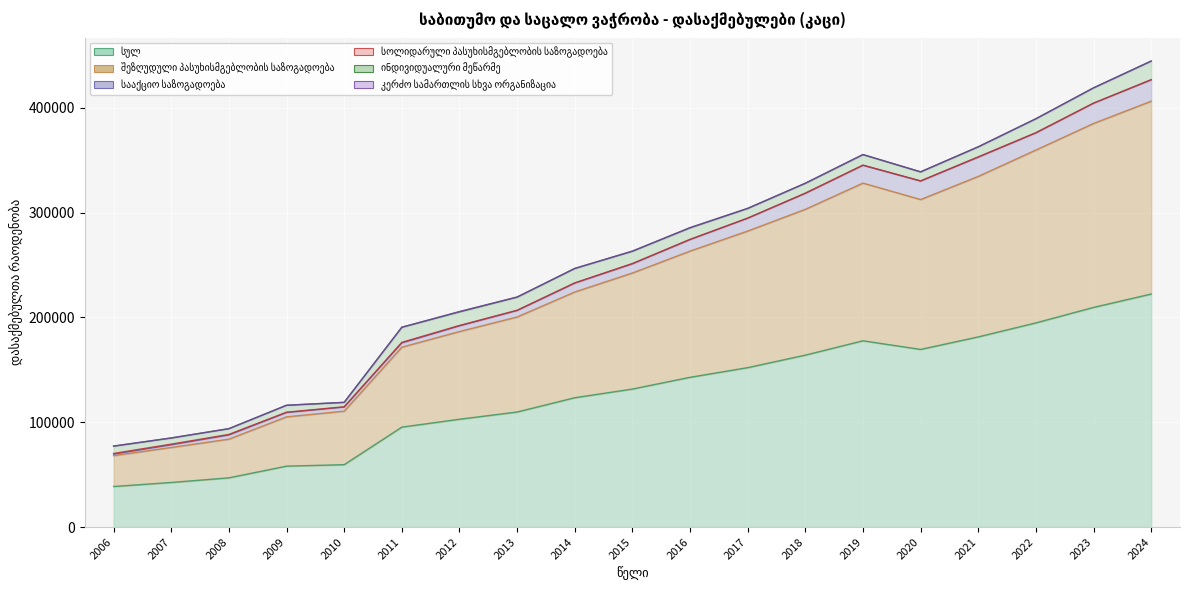

The value of შეზღუდული პასუხისმგებლობის საზოგადოება at 2014 is 100822. True or false?

True